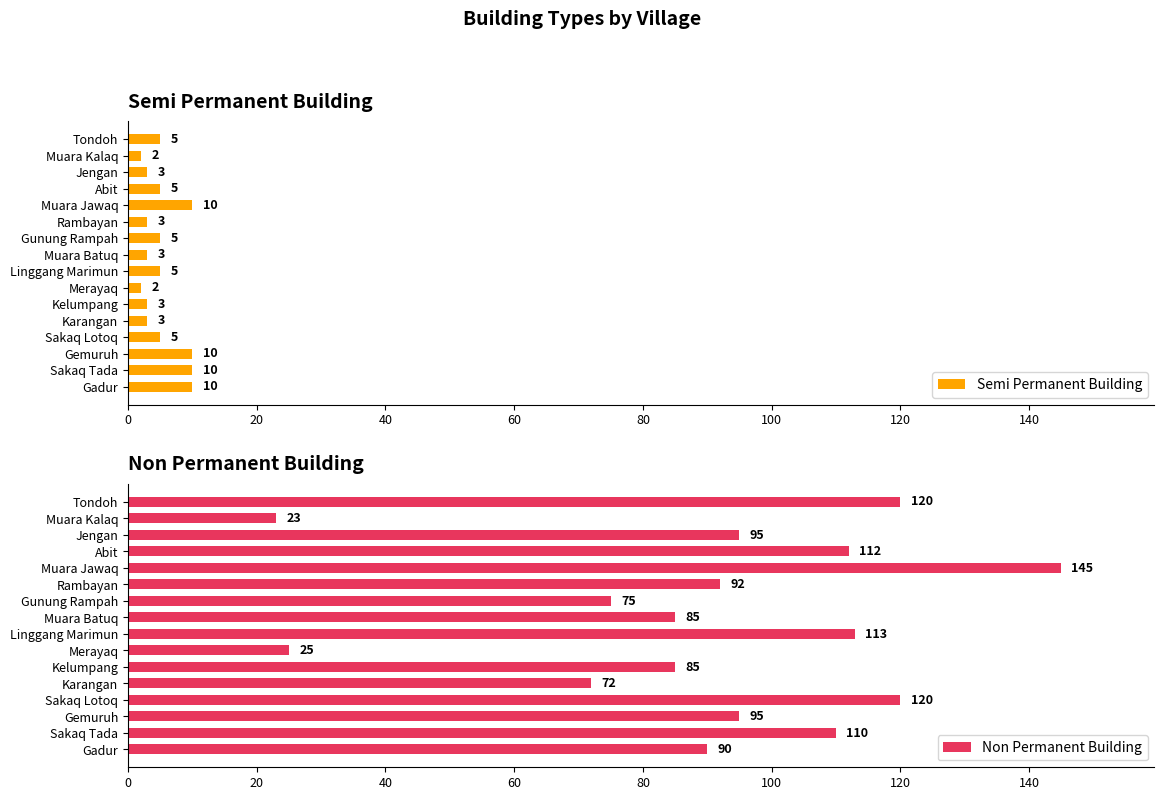

Read the Semi Permanent Building value at Gadur.

10